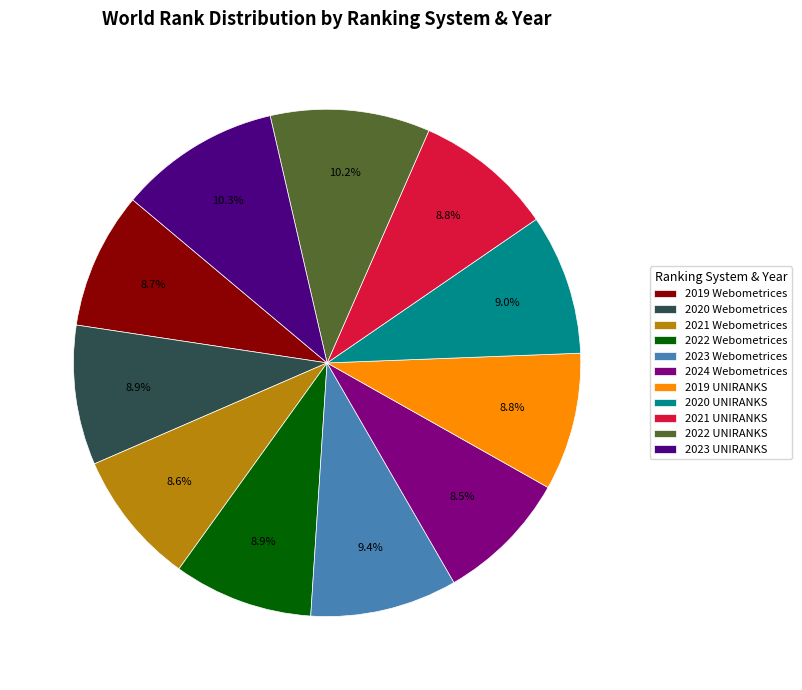

What is the ratio of the value at 2023 Webometrices to the value at 2020 UNIRANKS?

1.0